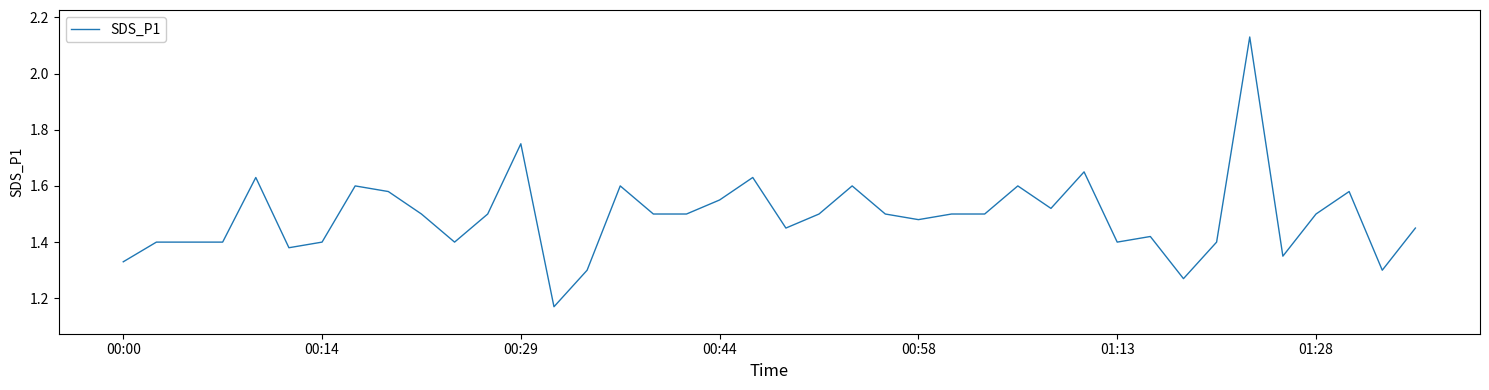

What is the difference between the maximum and minimum values?

1.0